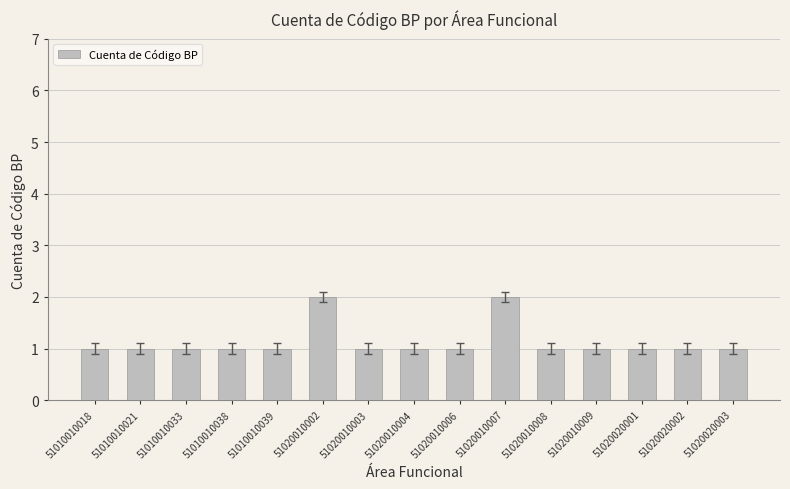

Reading left to right, extract all data points from this chart.

51010010018=1	51010010021=1	51010010033=1	51010010038=1	51010010039=1	51020010002=2	51020010003=1	51020010004=1	51020010006=1	51020010007=2	51020010008=1	51020010009=1	51020020001=1	51020020002=1	51020020003=1